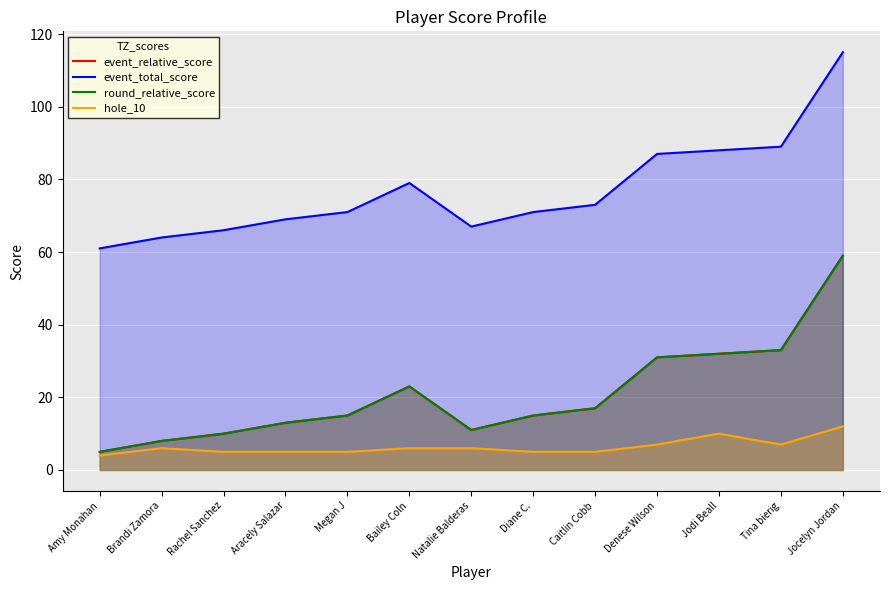

Which has a higher value, Denese Wilson or Amy Monahan?

Denese Wilson